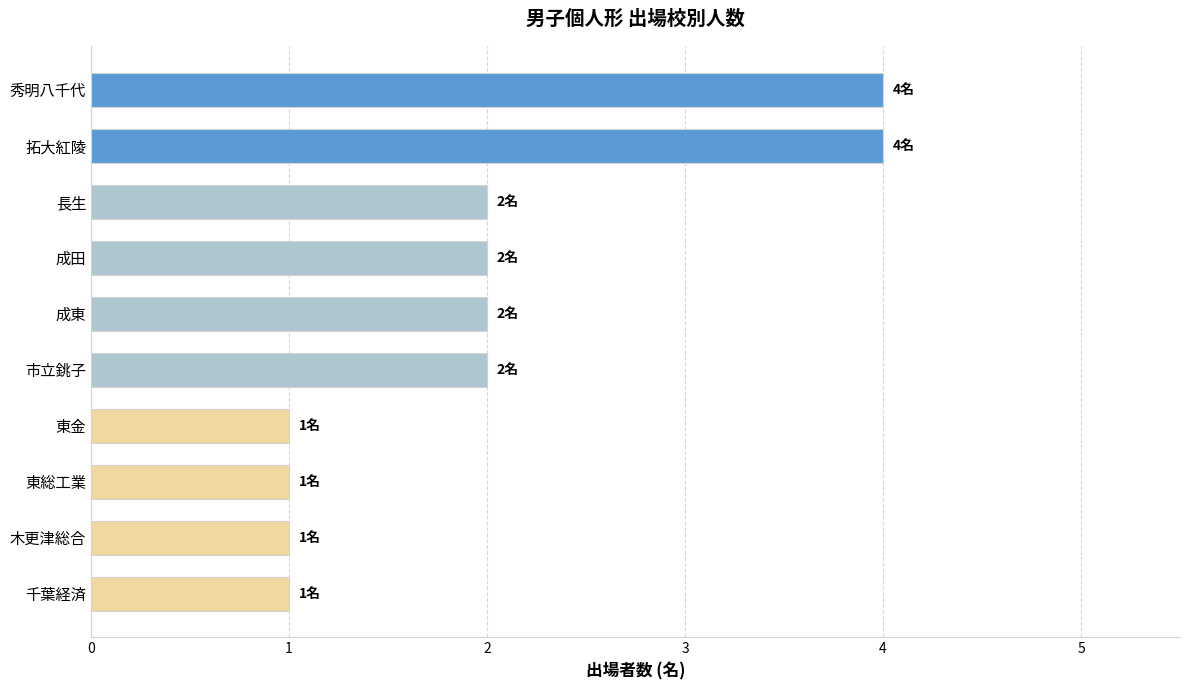

Reading bottom to top, transcribe all the data shown in this chart.

1	1	1	1	2	2	2	2	4	4